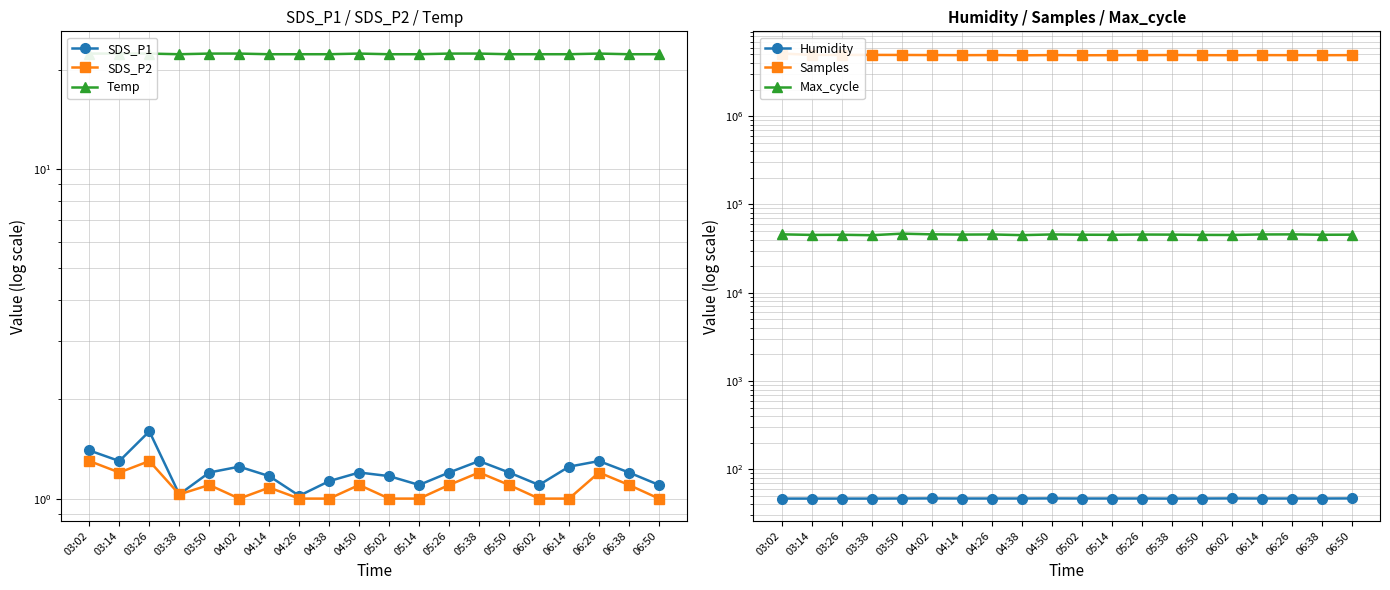

What is the label of the 14th point from the right?

04:14